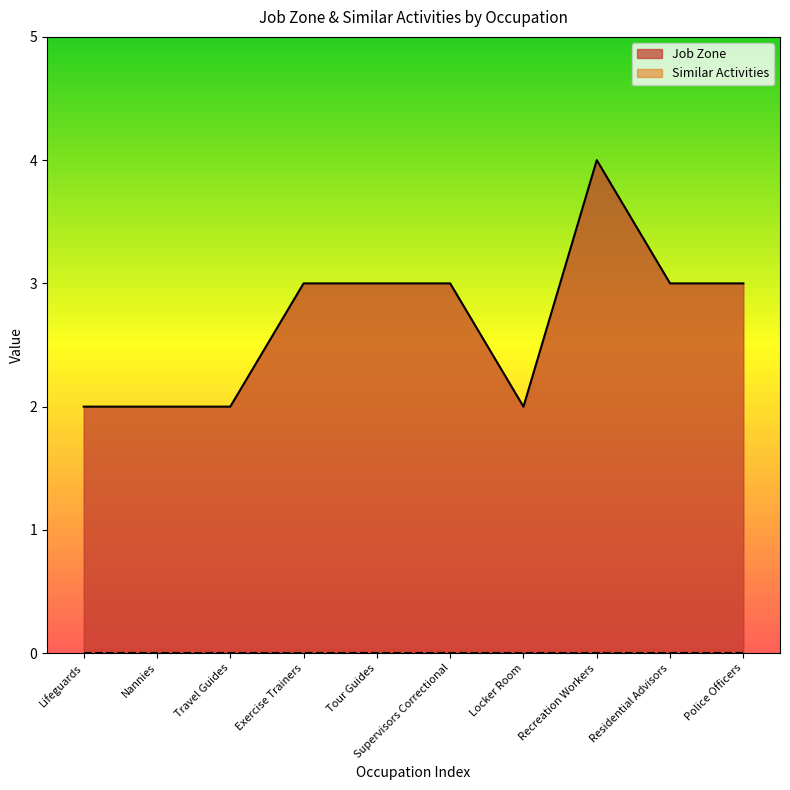

Where is the first local minimum?

Locker Room